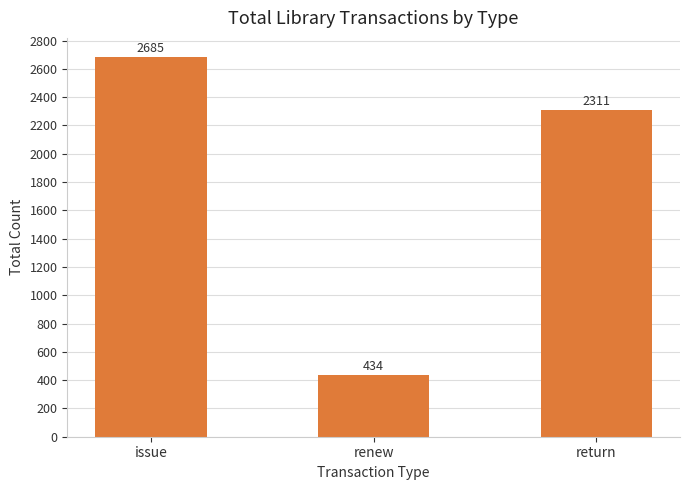

Reading left to right, what are all the values shown in this chart?

issue=2685	renew=434	return=2311